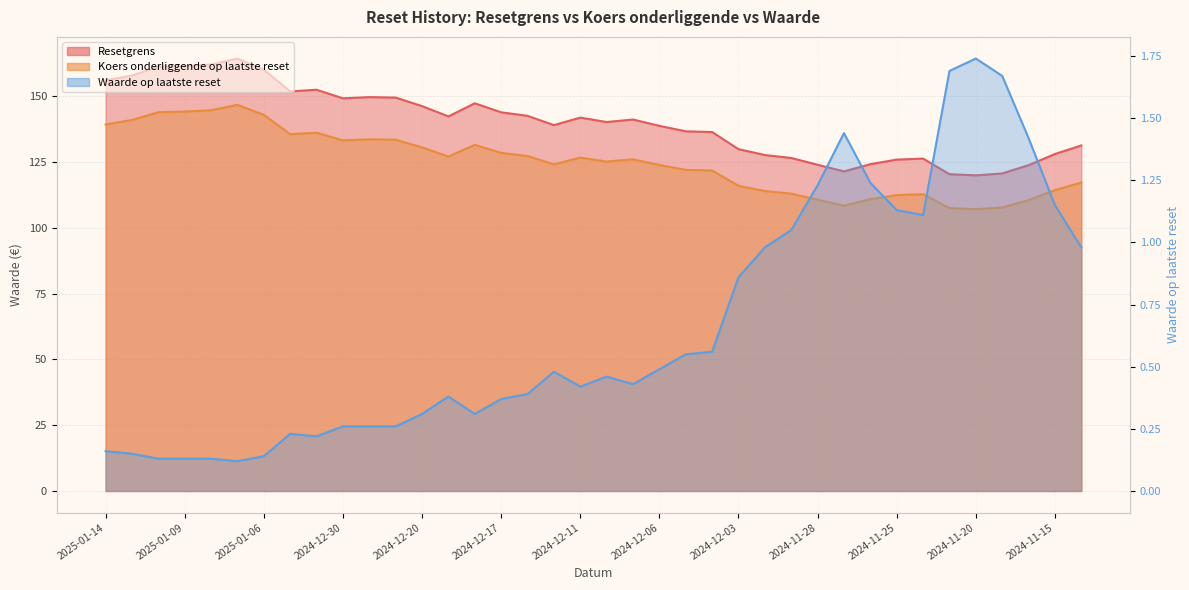

What position from the left is 2024-11-22?

32